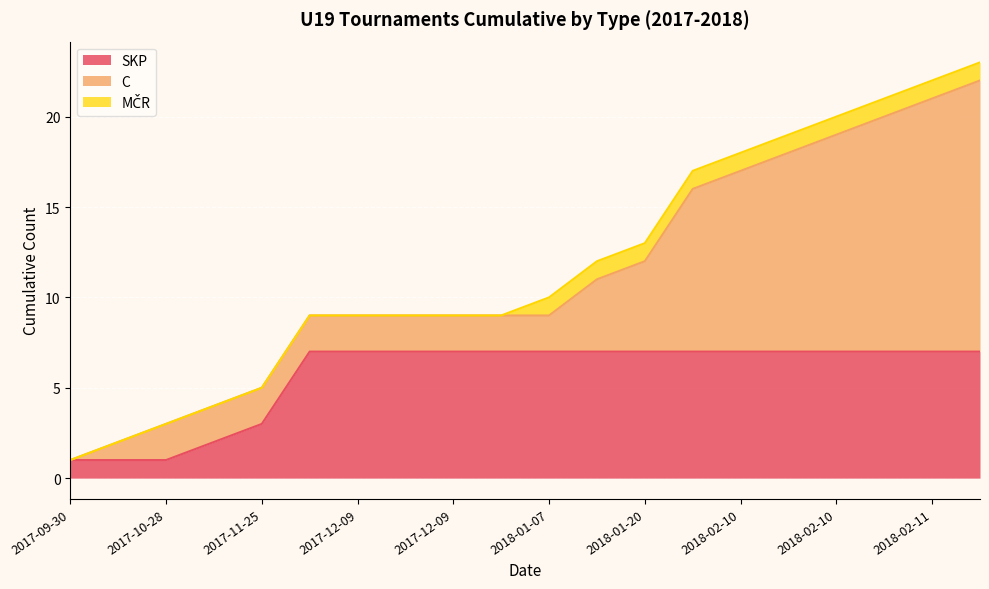

The value at 2017-12-09 is 9. True or false?

True